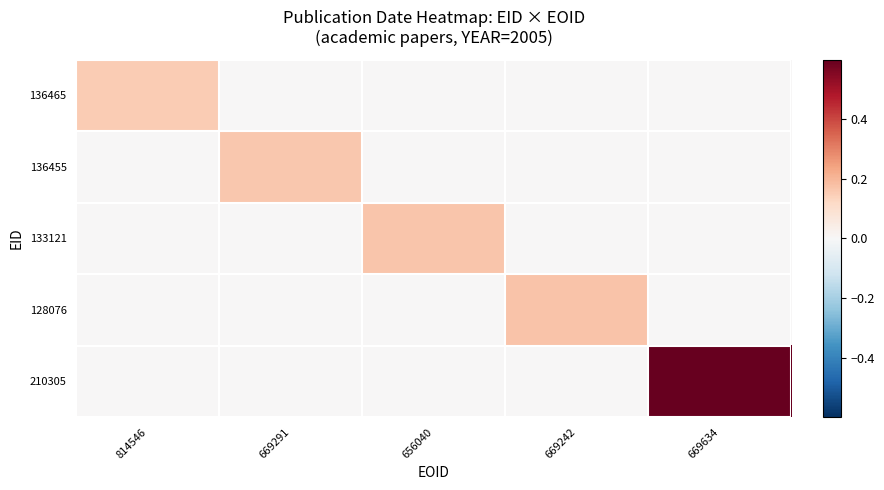

Which series has the largest total across all categories?

210305